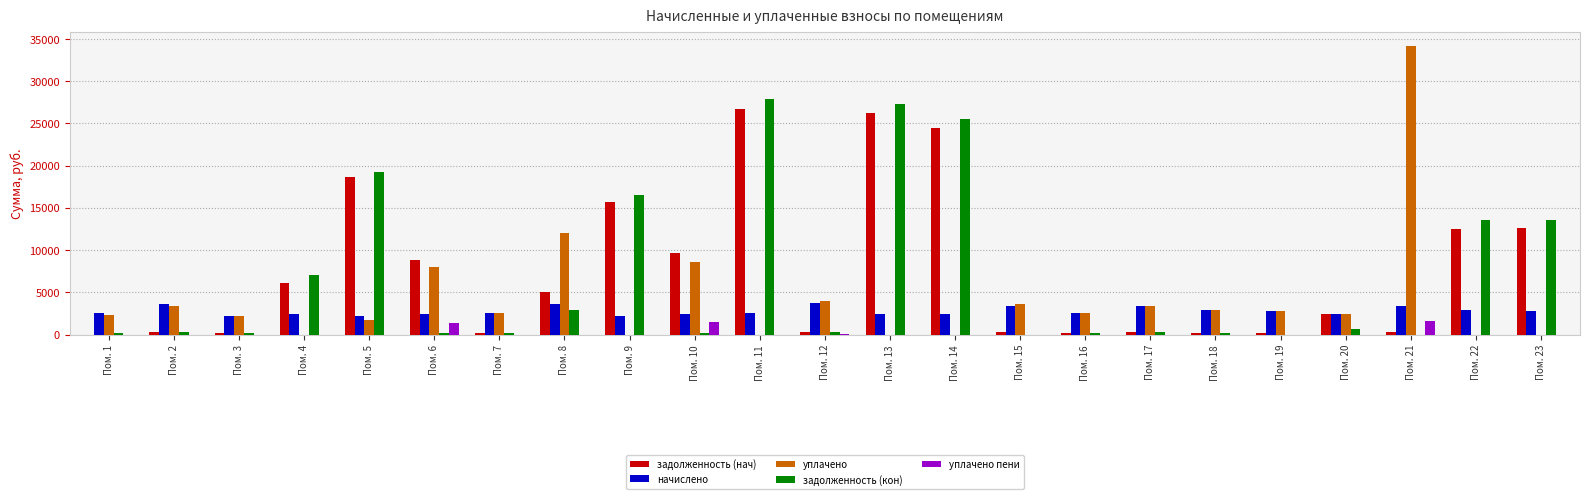

Are the bars horizontal?

No